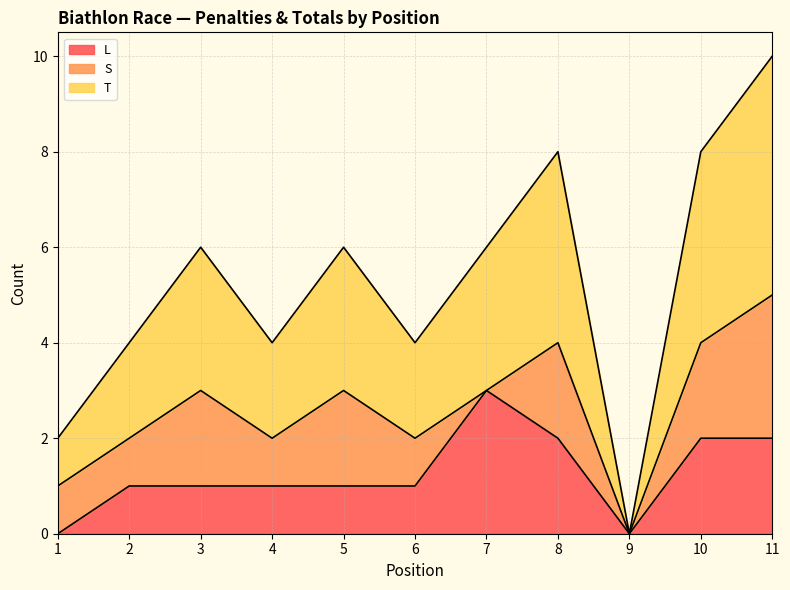

Is it true that L equals 1 at 5?

True